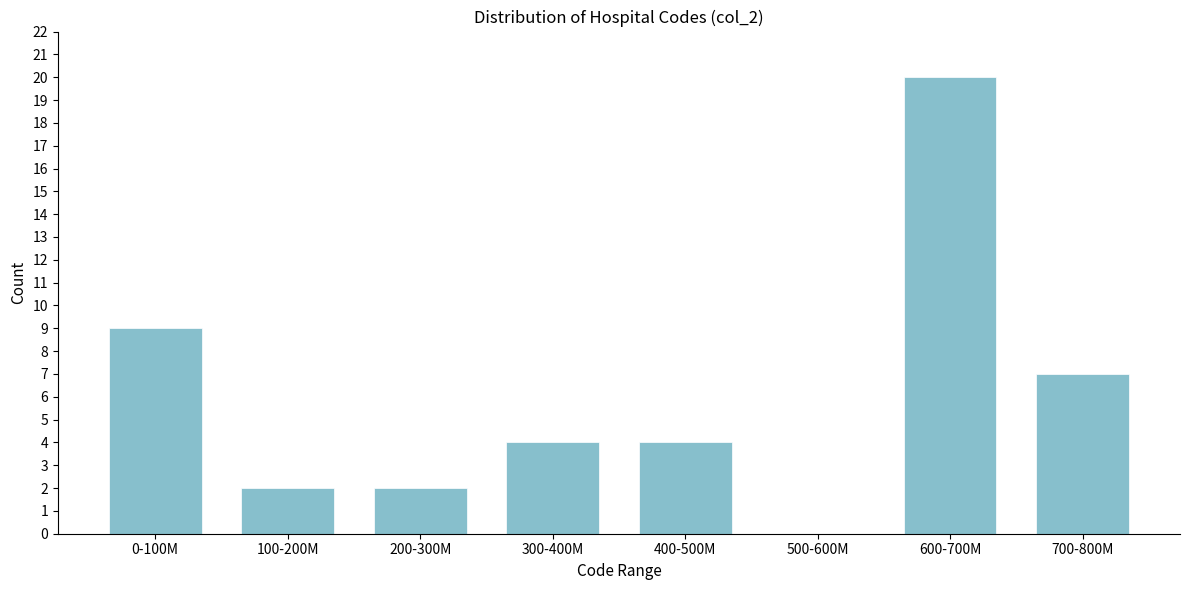

Reading left to right, what are all the values shown in this chart?

0-100M=9	100-200M=2	200-300M=2	300-400M=4	400-500M=4	500-600M=0	600-700M=20	700-800M=7